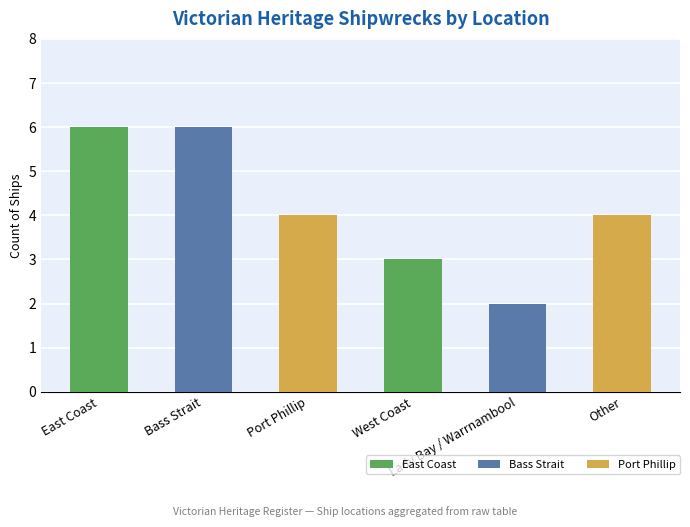

What is the label of the 2nd bar from the right?

Lady Bay / Warrnambool